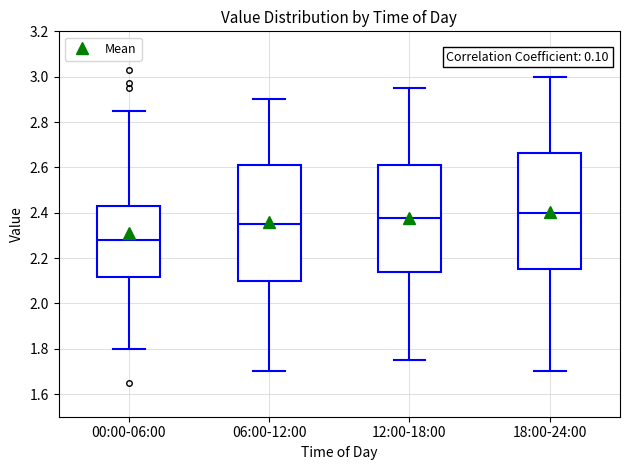

Where does the upper whisker of the box for 00:00-06:00 end on the y-axis? The values are not printed on the chart, so give them approximately, as read against the axis.

2.86